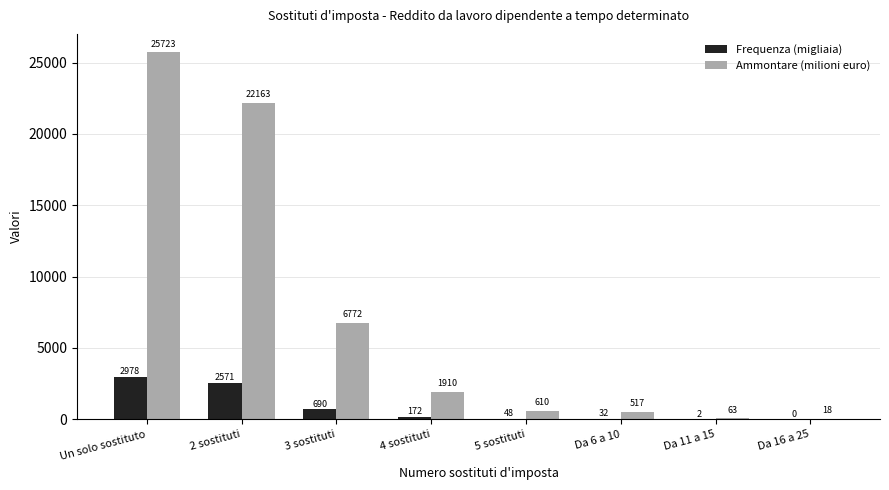

Which category has the highest value in the Ammontare (milioni euro) series?

Un solo sostituto